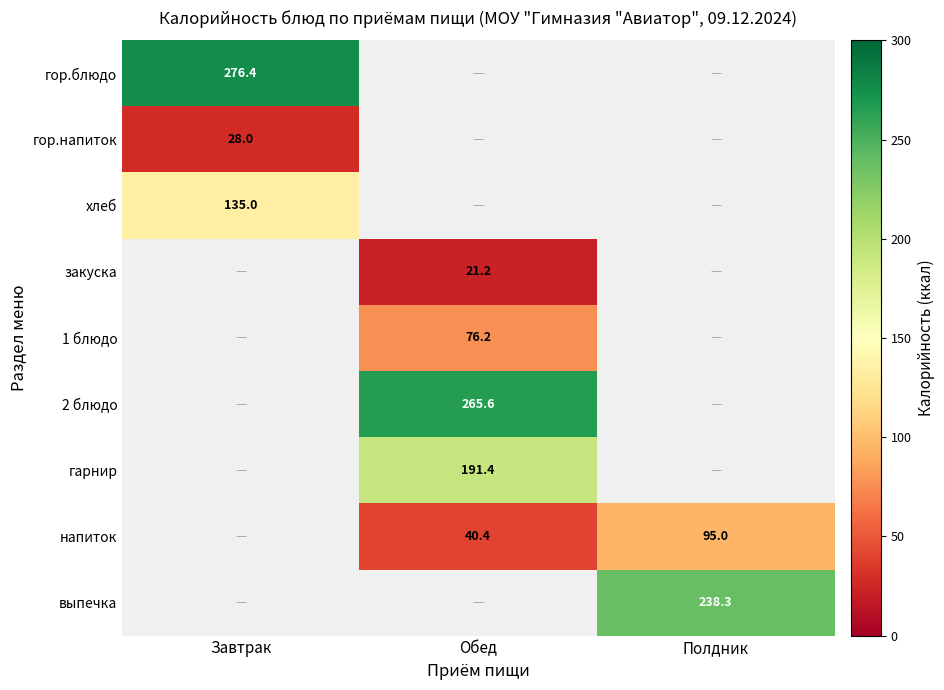

What is the highest value of the гор.напиток series?

28.0